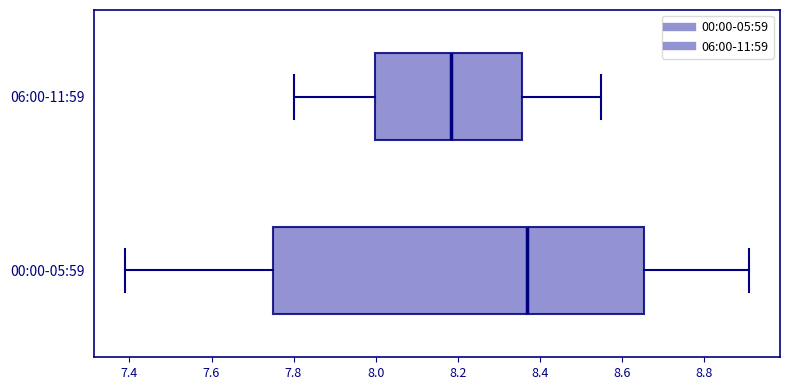

Which box is the widest, from its left edge to its right edge?

00:00-05:59